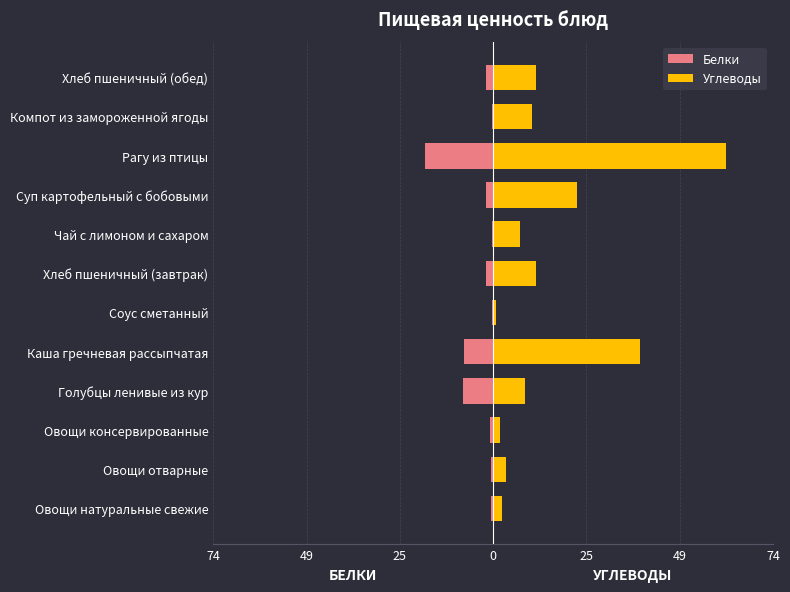

The value of Белки at Суп картофельный с бобовыми is -1.8. True or false?

True